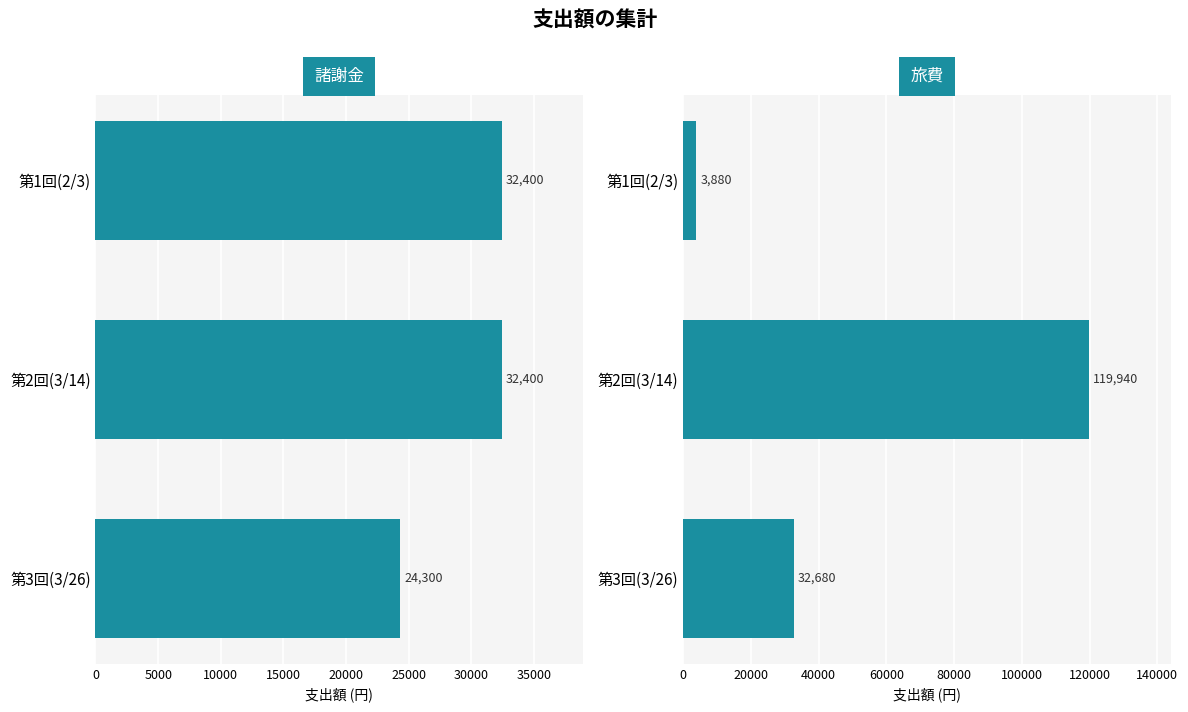

Which series changed the most between 0 and 5000?

旅費